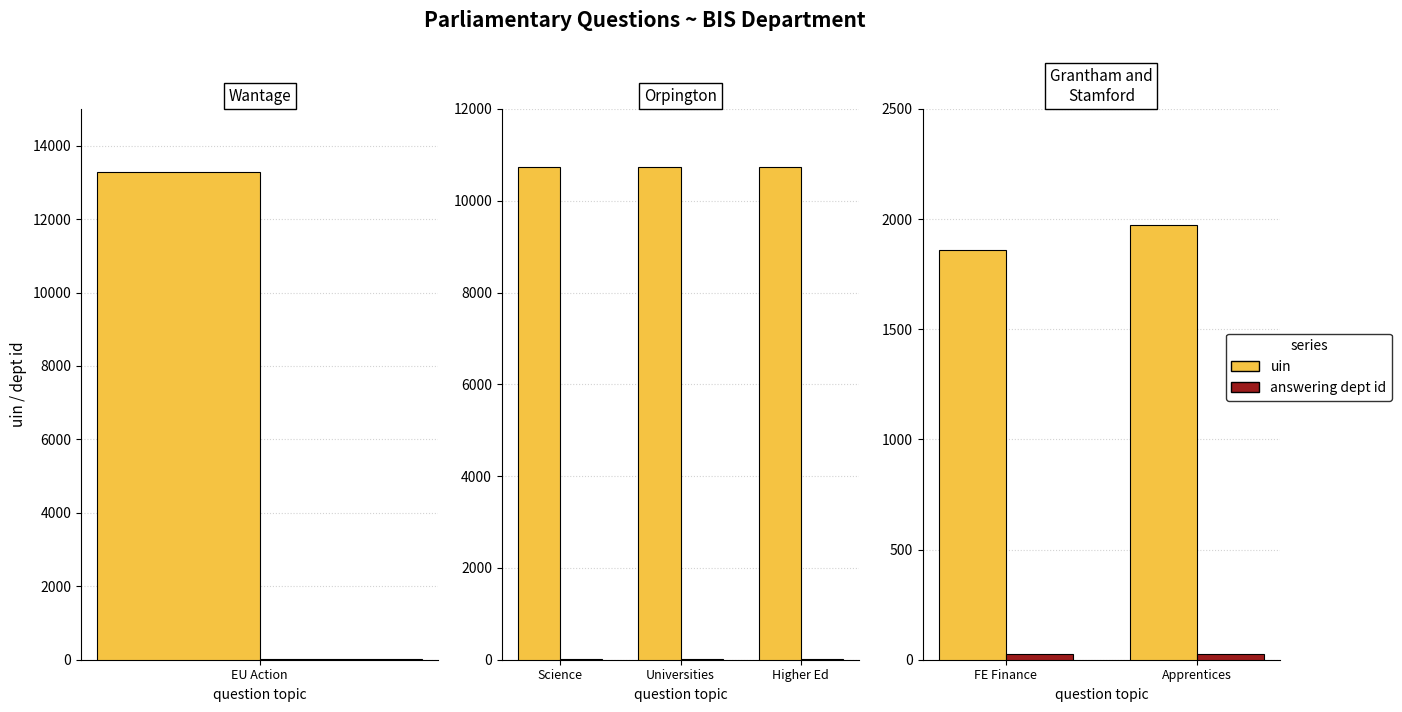

Which category has the highest value in the answering dept id series?

FE Finance